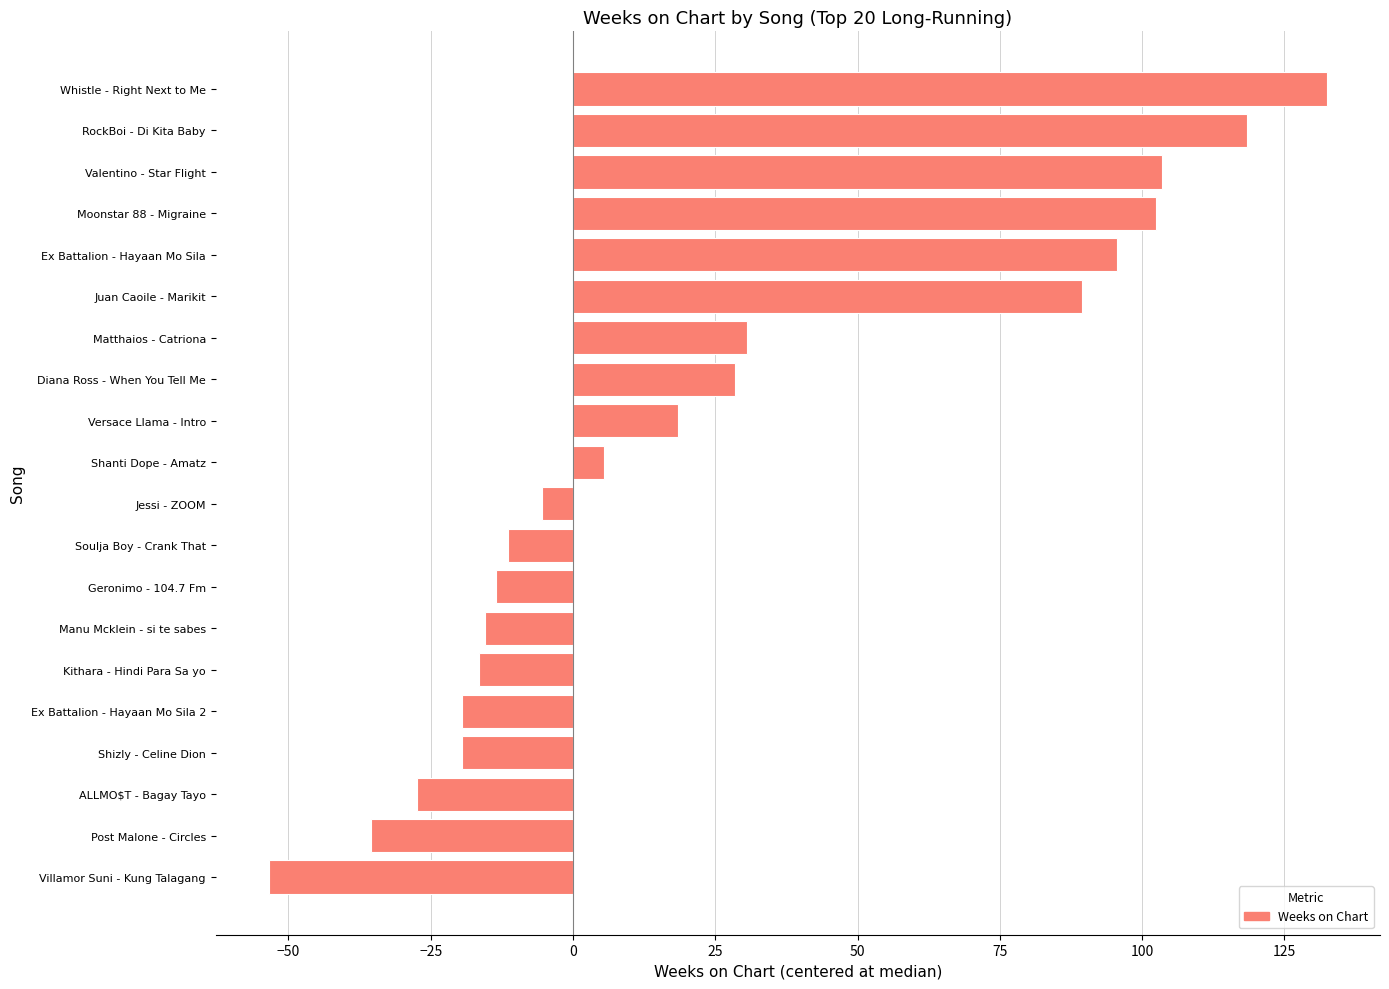

What is the change in value from Shizly - Celine Dion to Matthaios - Catriona?

+50.0